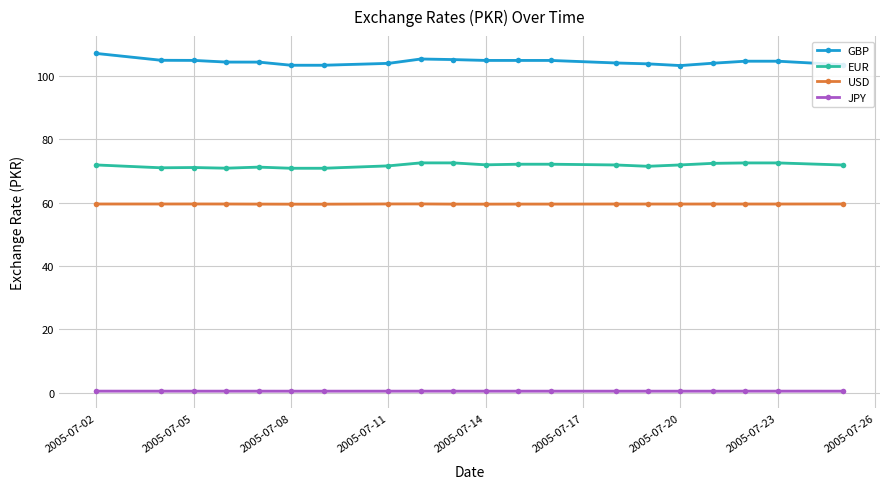

True or false: USD has more than 2 points higher than both neighbors.

True